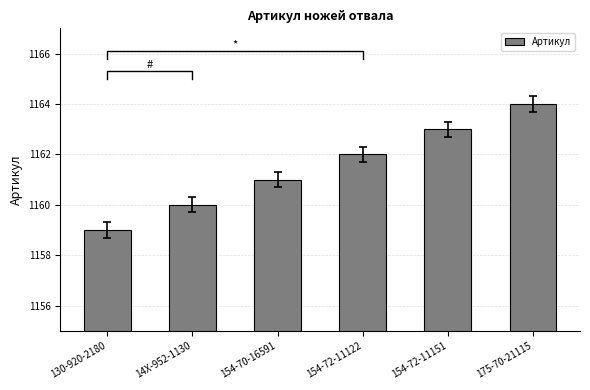

How many values are below 1162?

3